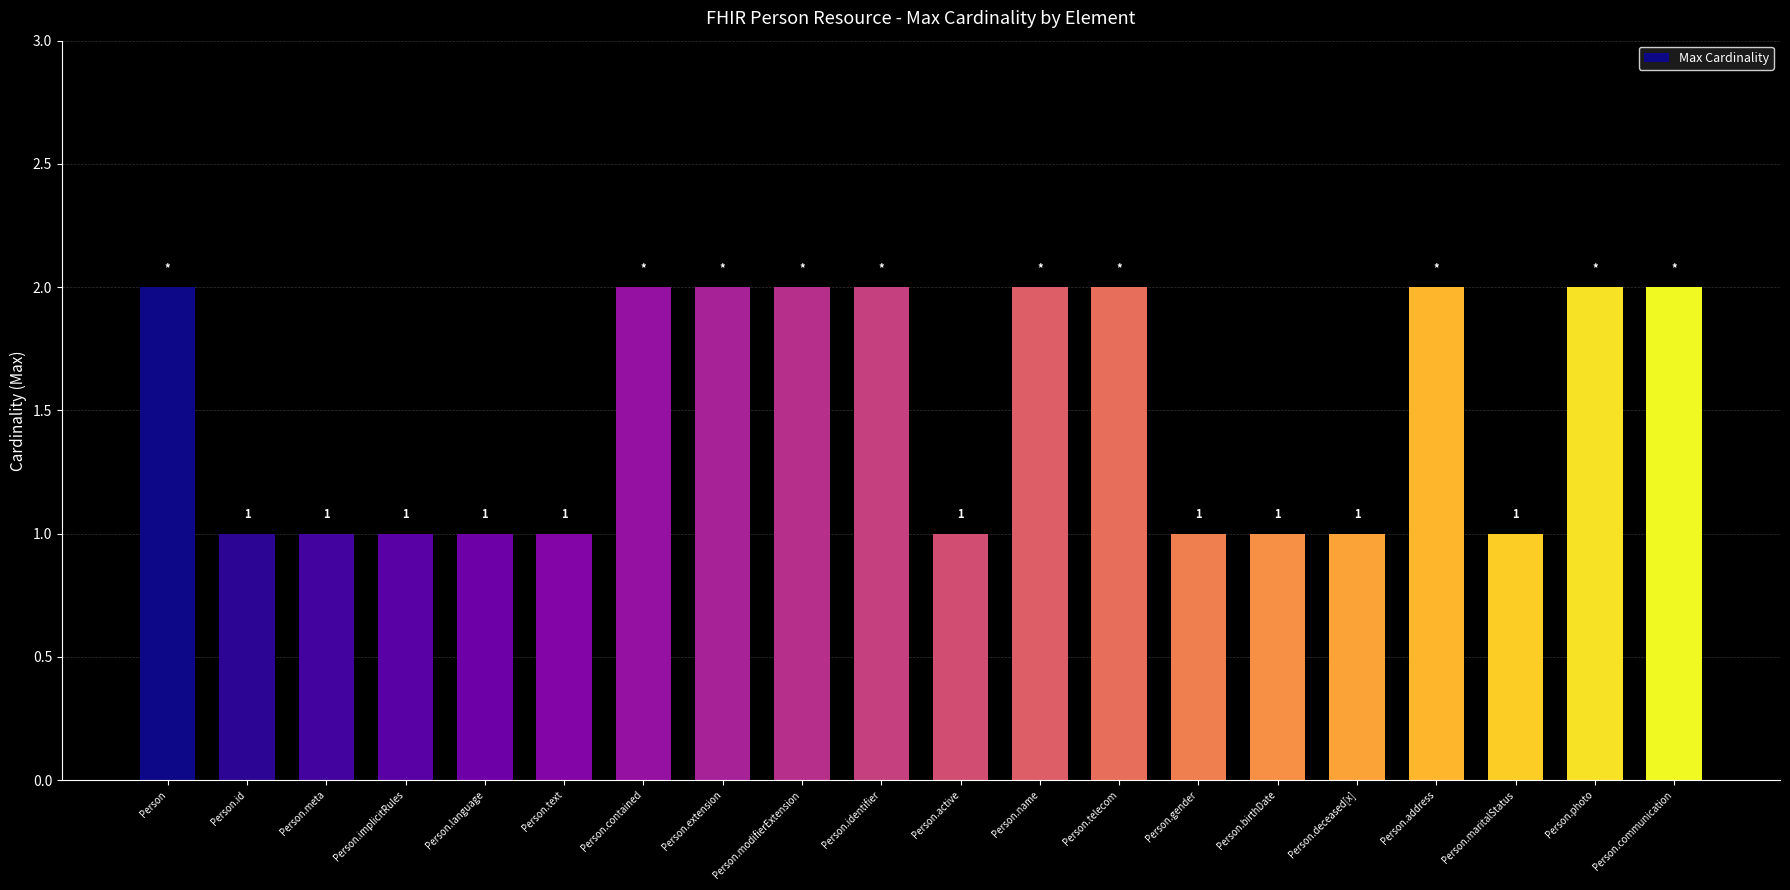

What is the change in value from Person.implicitRules to Person.name?

+1